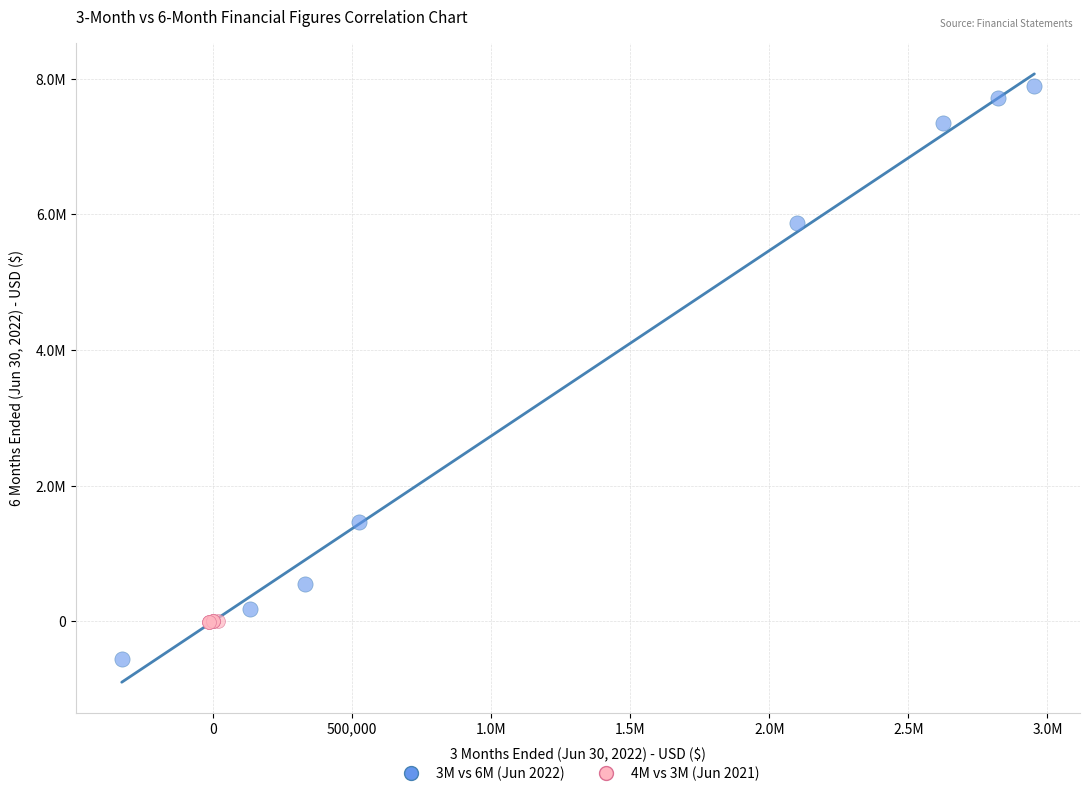

Which series reaches the maximum Y coordinate?

3M vs 6M (Jun 2022)